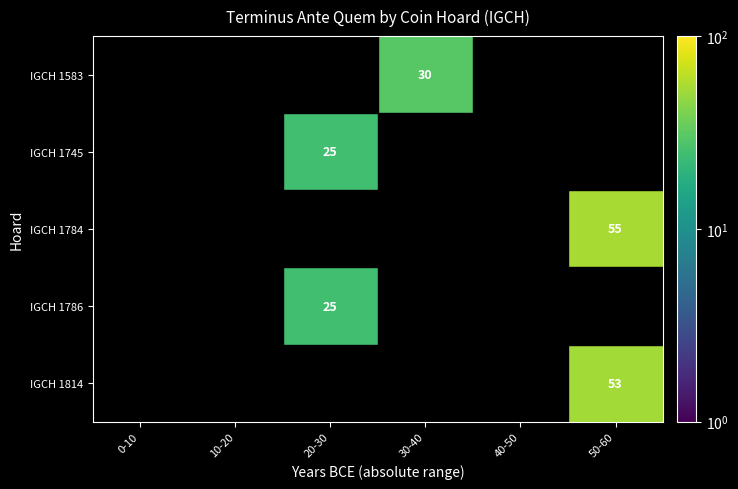

The IGCH 1583 series shows 30 at 30-40. True or false?

True